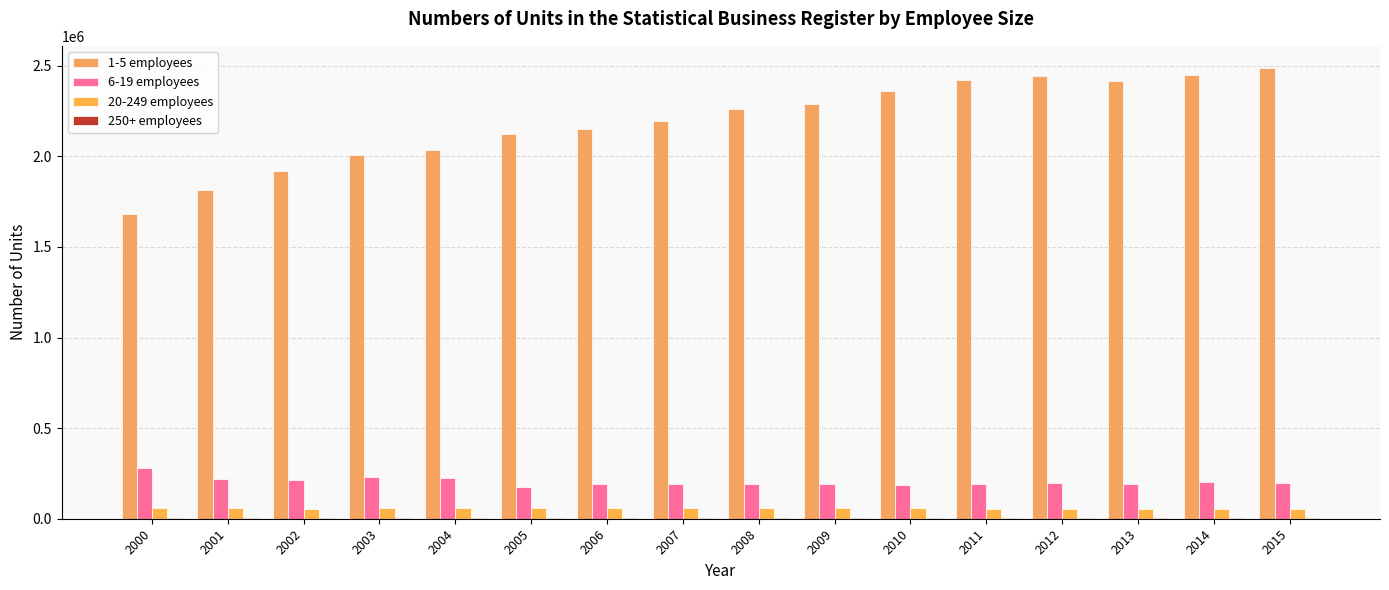

How many series are shown in this chart?

4